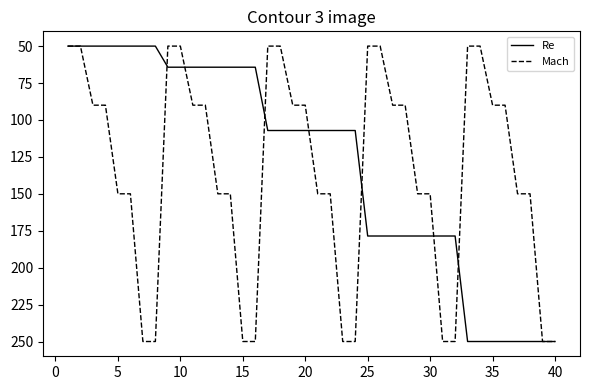

What is the minimum value for Mach?

50.0